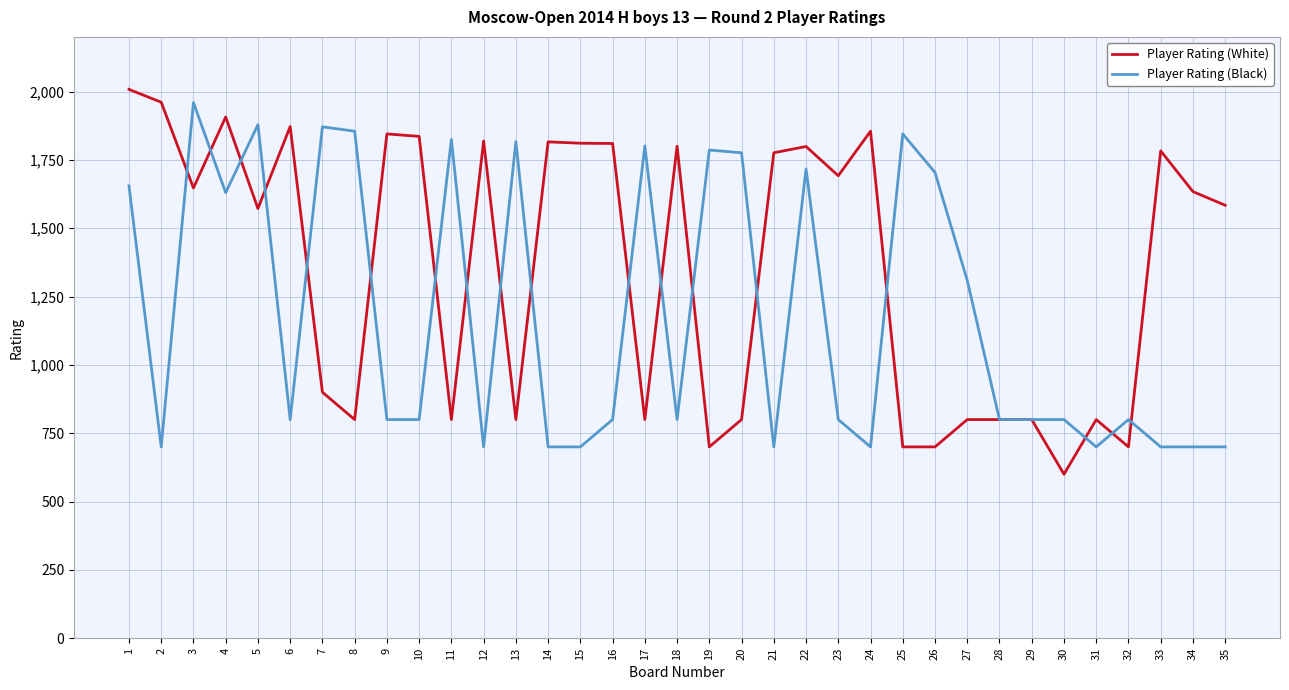

At which category does the chart reach its minimum across all series?

30